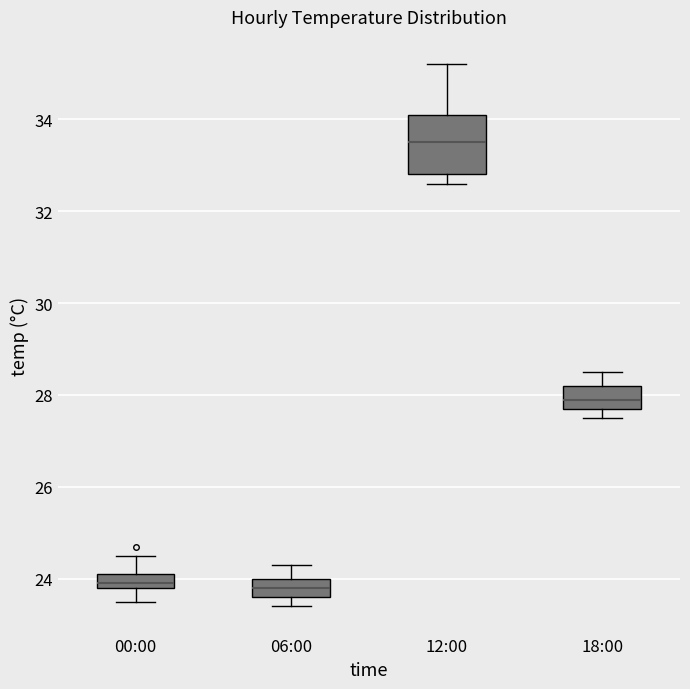

Where does the median line of the box for 18:00 sit on the y-axis? The values are not printed on the chart, so give them approximately, as read against the axis.

28.0